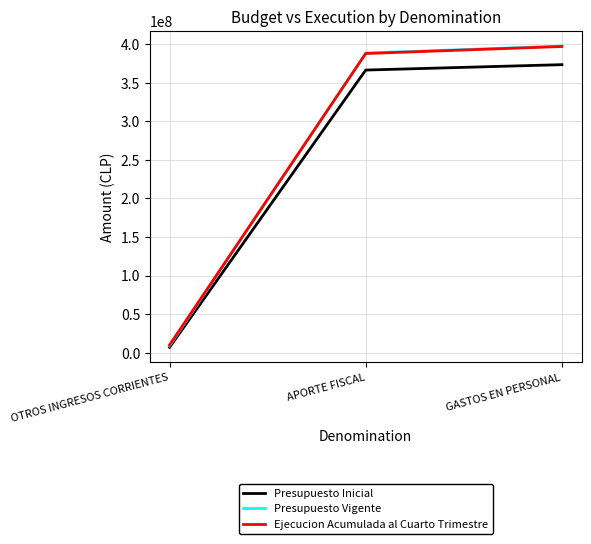

The value of Presupuesto Inicial at OTROS INGRESOS CORRIENTES is 6996924. True or false?

True